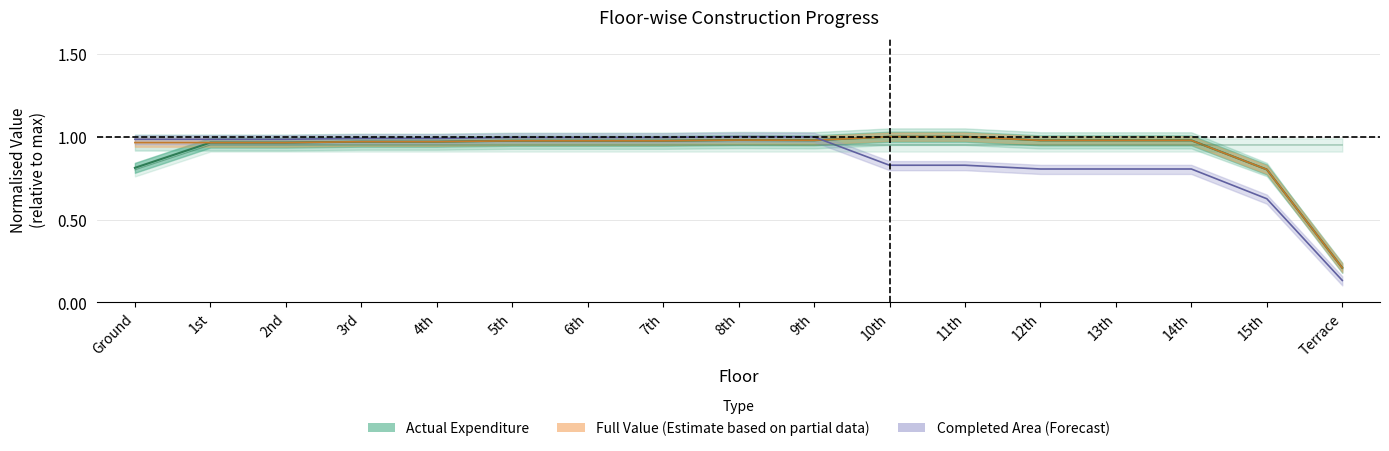

At which category does Completed Area reach its first local valley?

10th